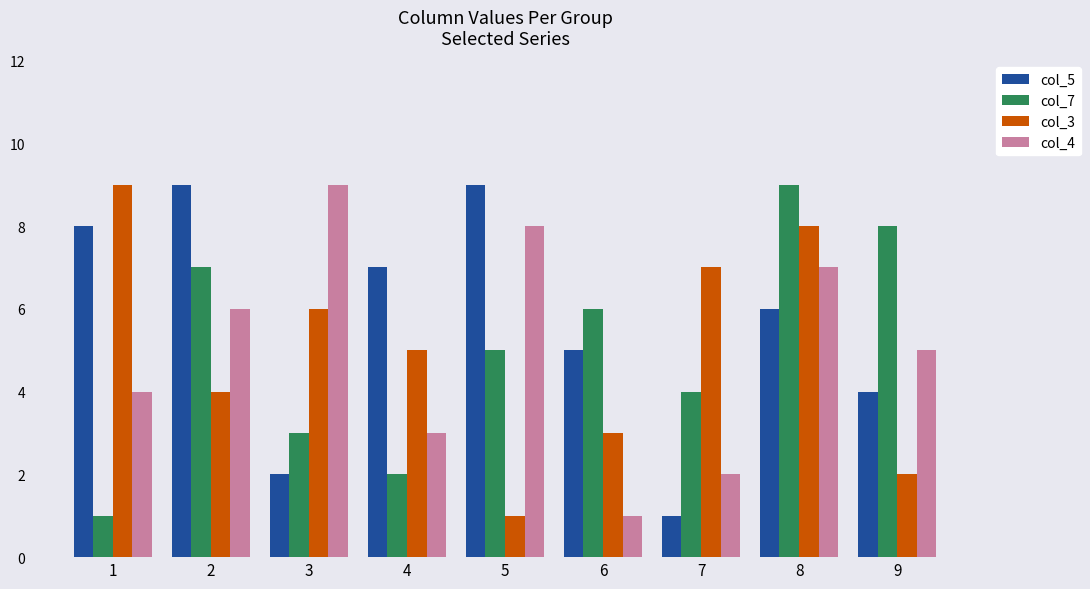

Reading left to right, extract all data points from this chart.

col_5: 1=8	2=9	3=2	4=7	5=9	6=5	7=1	8=6	9=4
col_7: 1=1	2=7	3=3	4=2	5=5	6=6	7=4	8=9	9=8
col_3: 1=9	2=4	3=6	4=5	5=1	6=3	7=7	8=8	9=2
col_4: 1=4	2=6	3=9	4=3	5=8	6=1	7=2	8=7	9=5